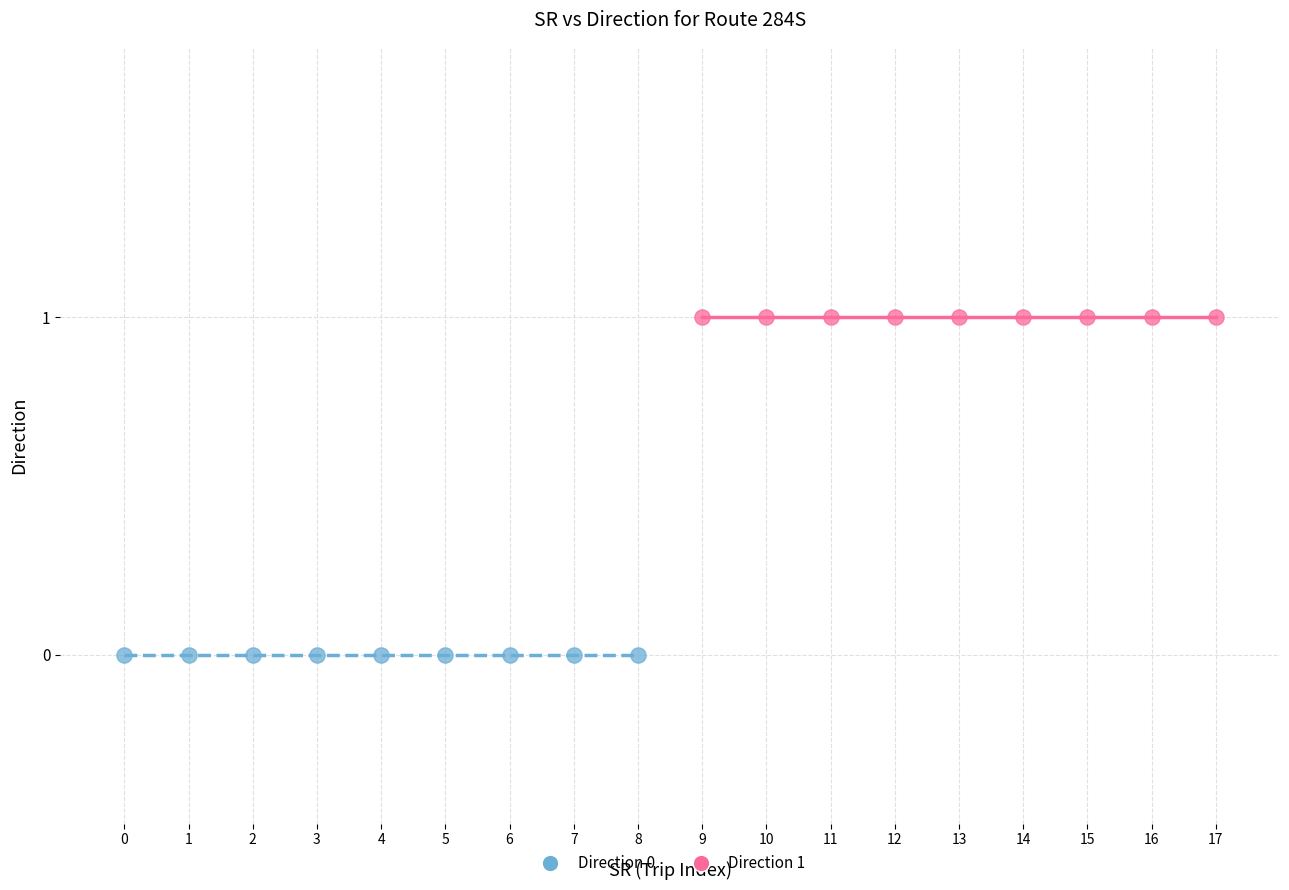

Which series contains the lowest Y value?

Direction 0